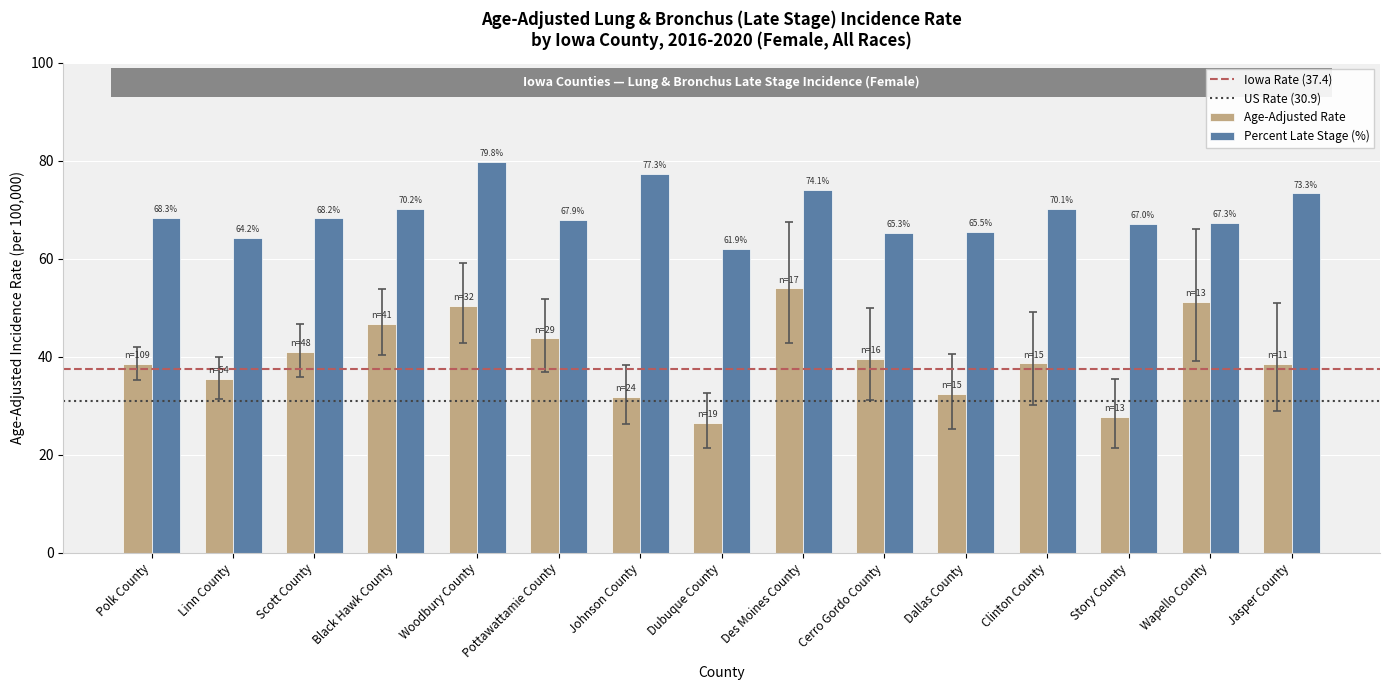

Rank the series by their maximum value, from lowest to highest.

Age-Adjusted Rate, Percent Late Stage (%)